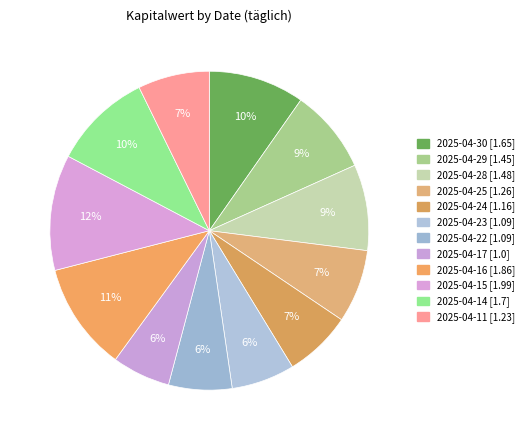

What is the change in value from 2025-04-28 to 2025-04-22?

-0.4